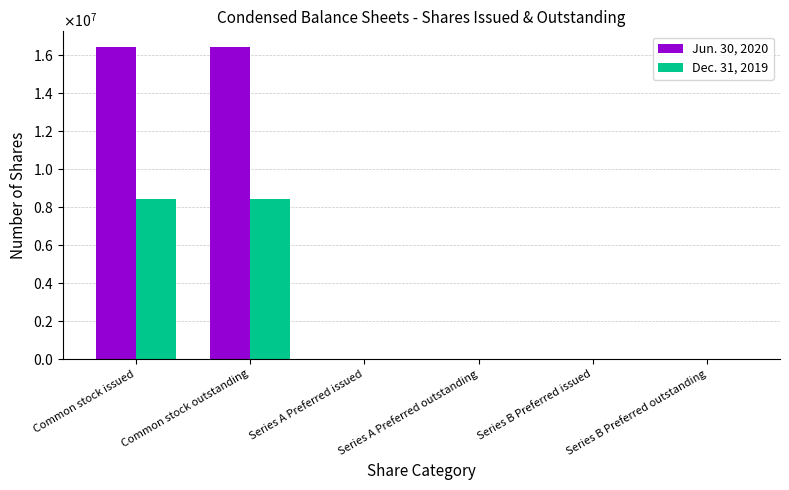

At how many categories does at least one series exceed 13984665?

2